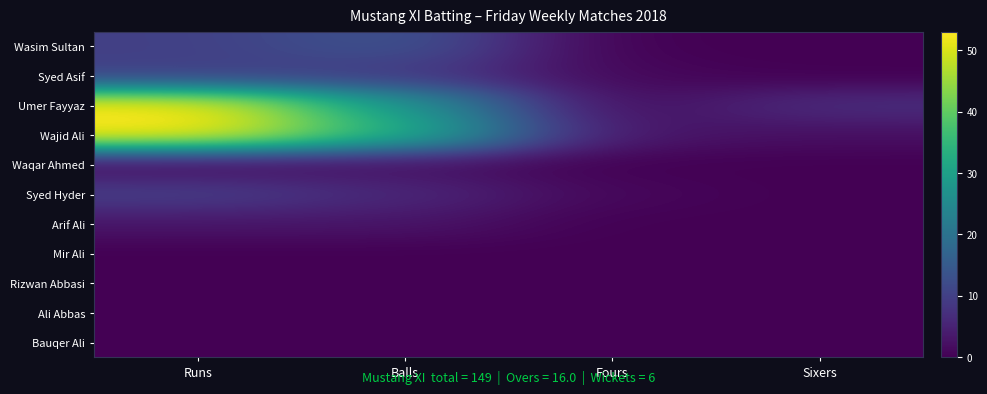

At which category is the sum across all series the highest?

Runs